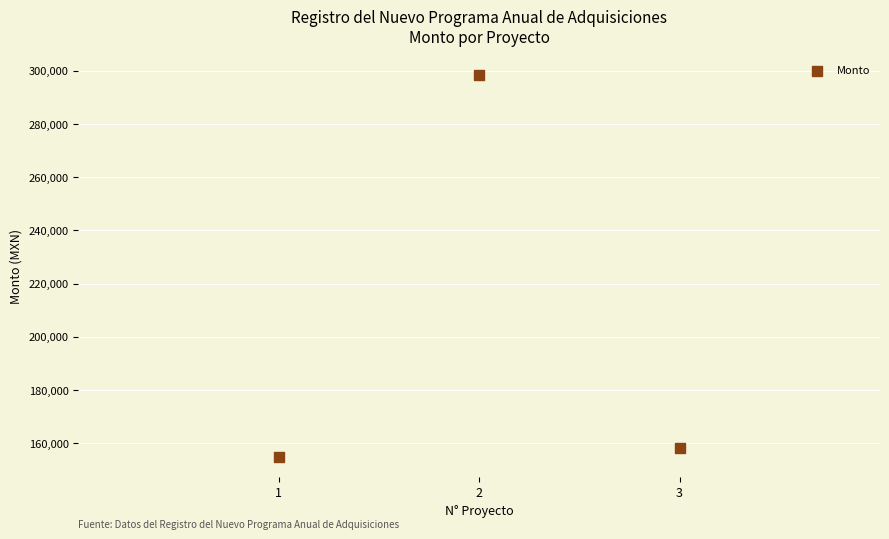

What Y value in the scatter plot is closest to 226517?

158217.4